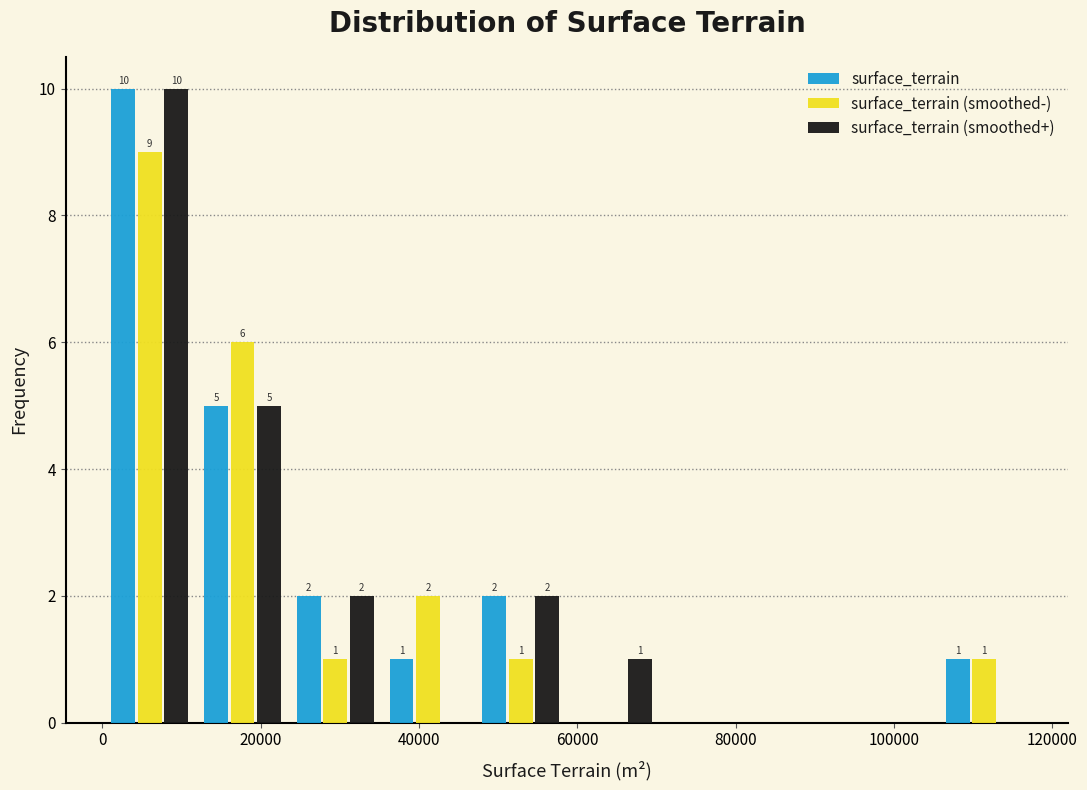

In the surface_terrain series, which range on the x-axis has the tallest bar?

0 to 12000